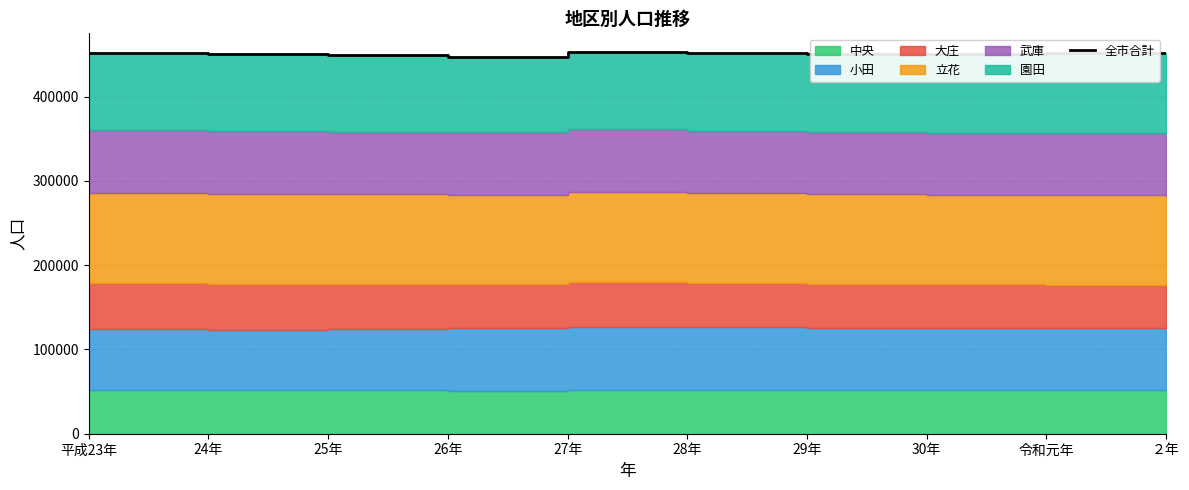

Reading left to right, list all the values displayed in this chart.

452020	450264	449258	447466	452563	451708	451000	451072	451475	451264